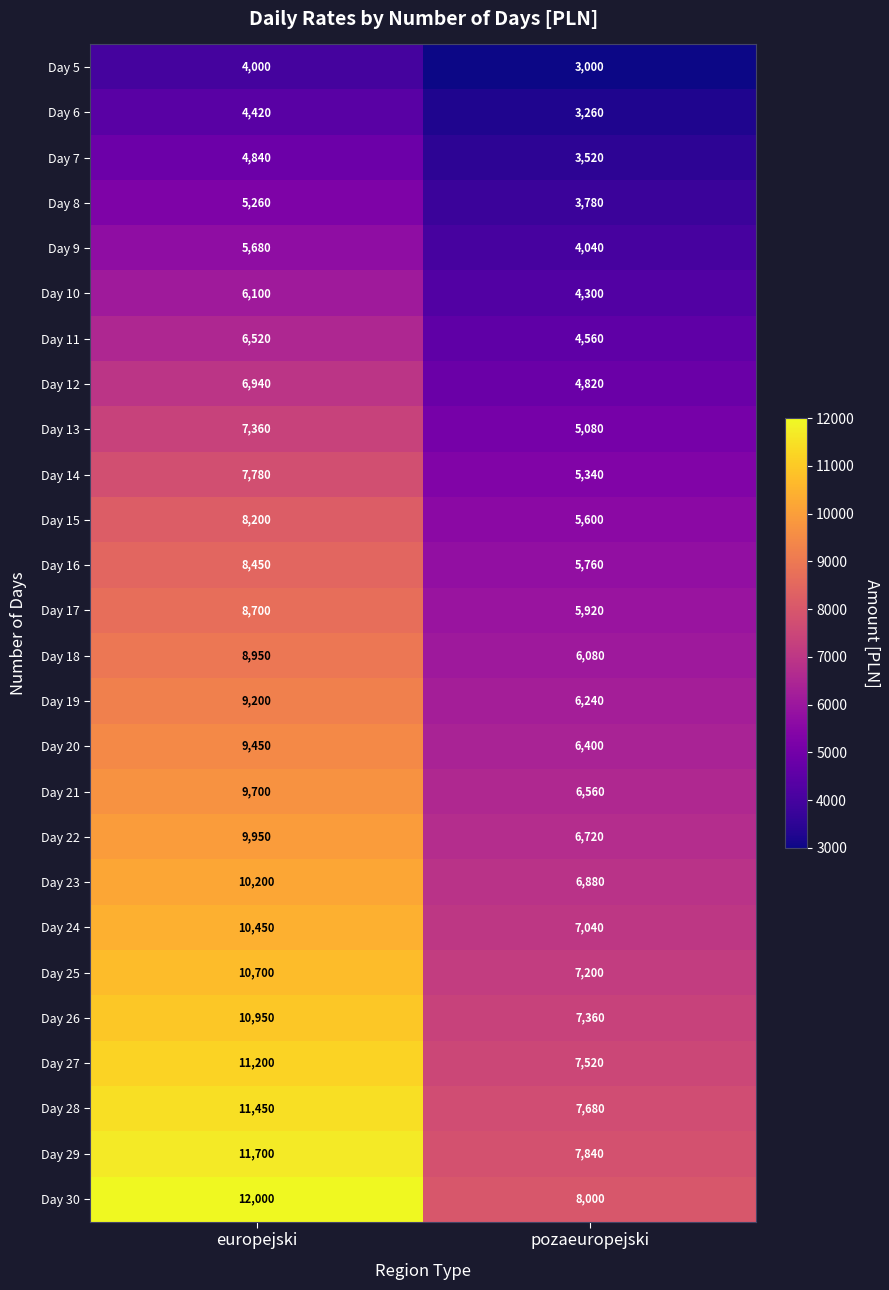

Between europejski and pozaeuropejski, which series saw the biggest shift?

Day 30